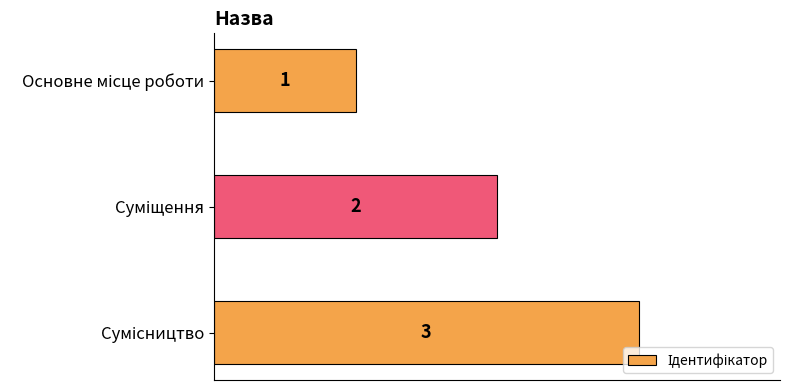

Are the bars horizontal?

Yes